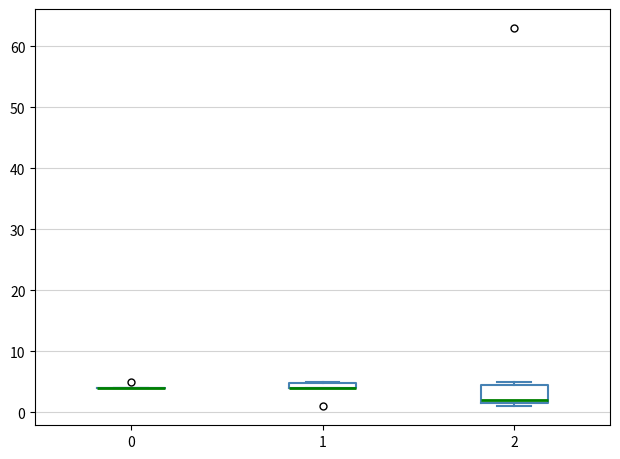

Comparing the boxes themselves (not the whiskers), which one is the tallest?

2